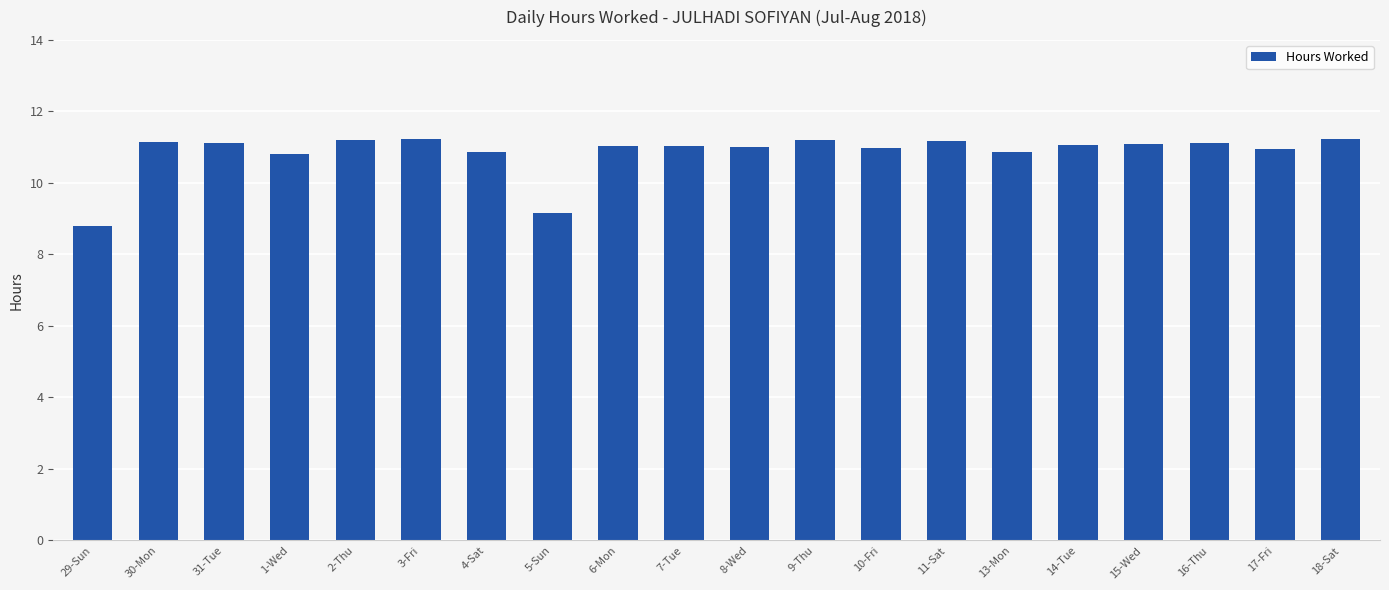

What is the change in value from 5-Sun to 6-Mon?

+1.9